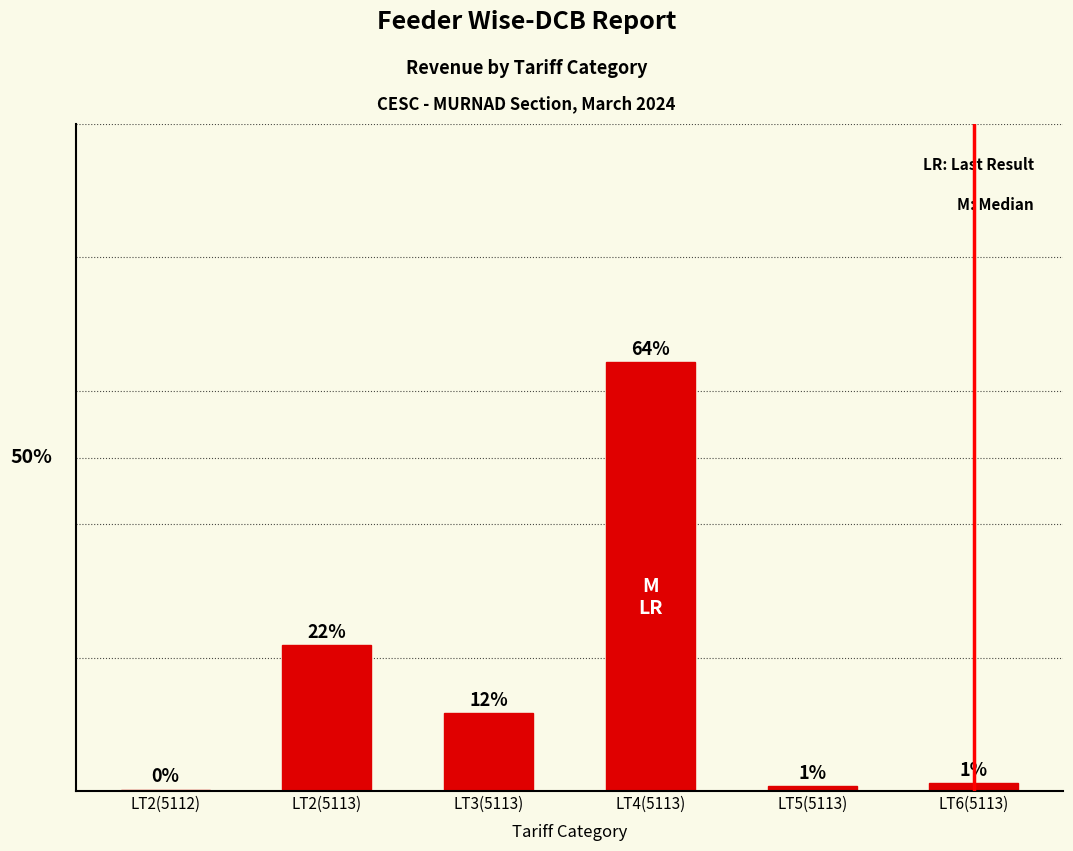

Are the bars horizontal?

No